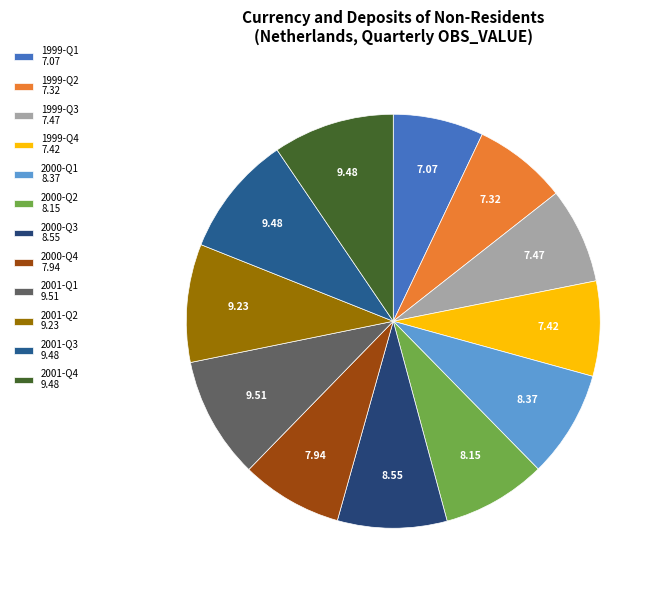

True or false: 2001-Q3 accounts for 9% of the total.

True